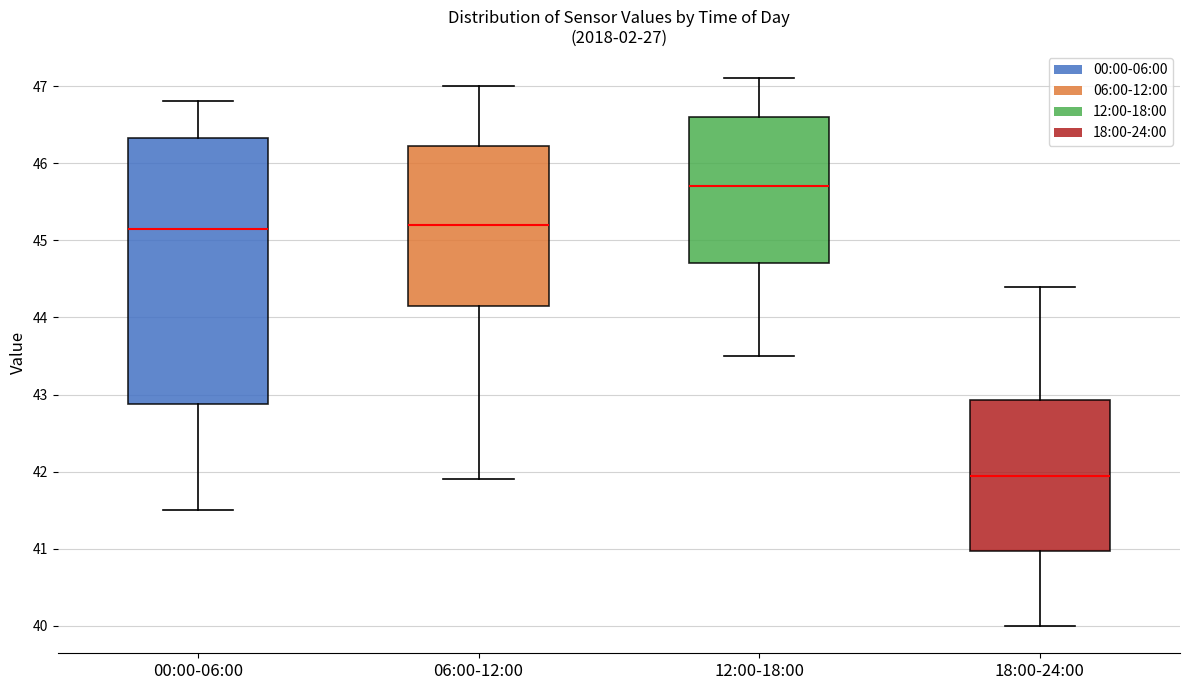

Which box has the lowest median line?

18:00-24:00